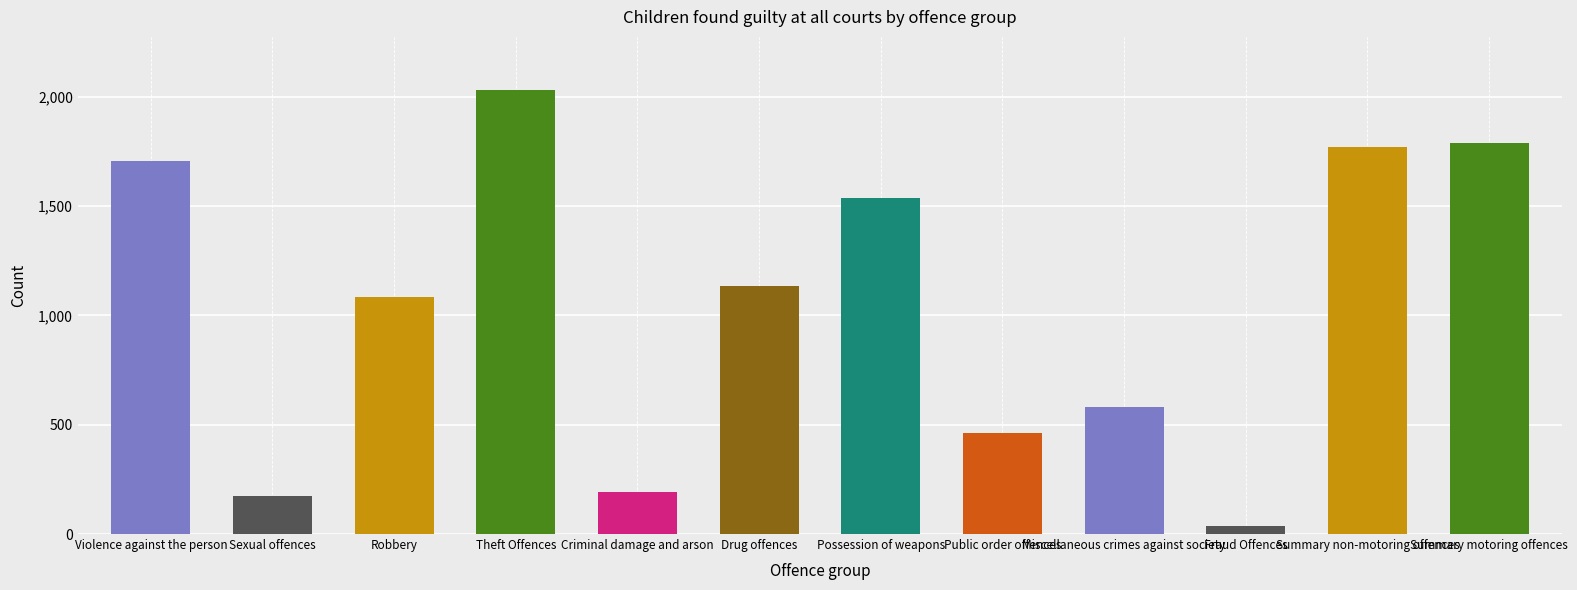

What is the sum of the values at Violence against the person and Public order offences?

2170